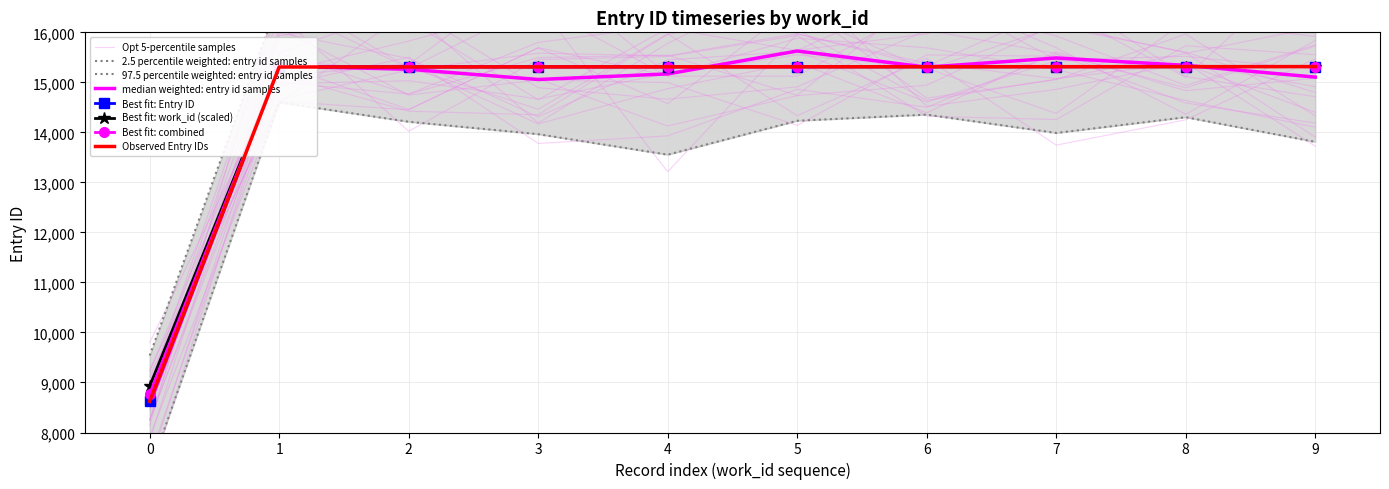

Approximately how many times larger is the value at 1 compared to 2?

1.0